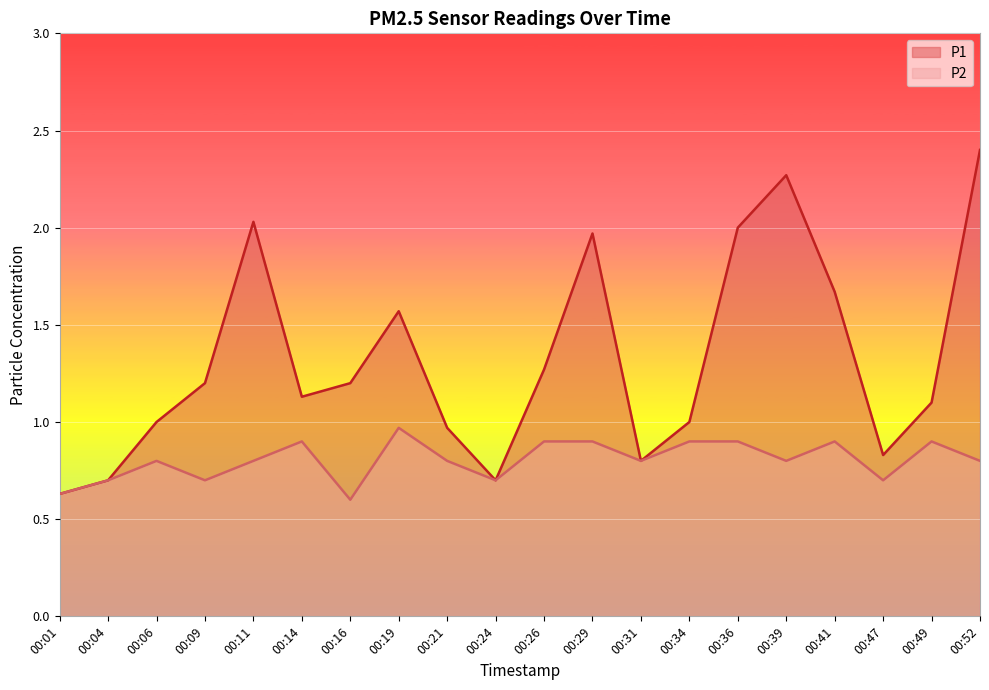

True or false: P2 has more than 1 interior local peaks.

True